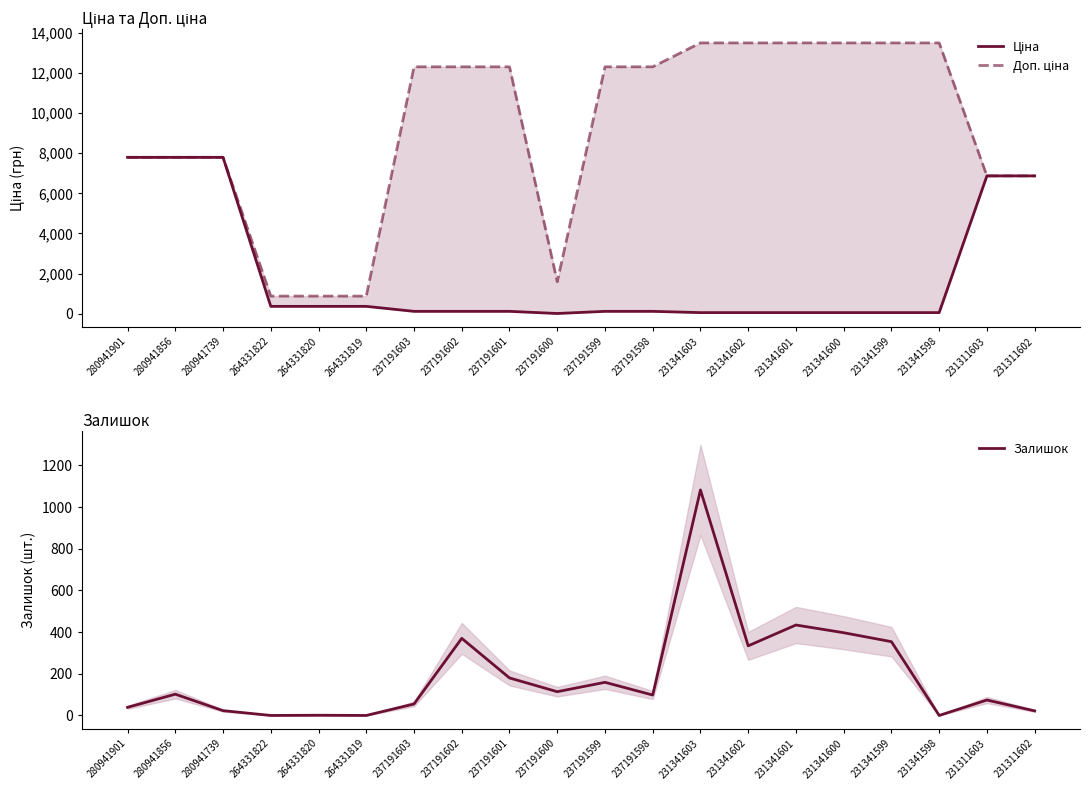

Where does the Залишок series first go above 102?

237191602